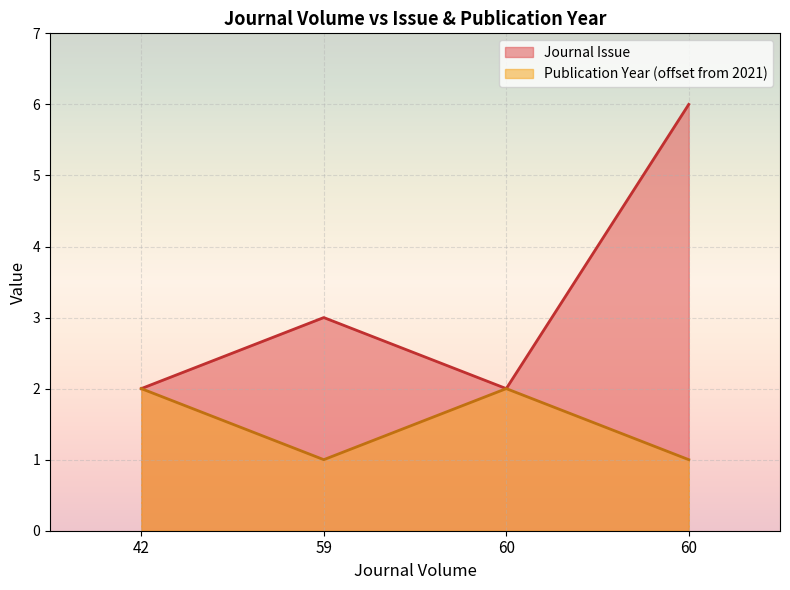

Which series has the largest total across all categories?

Journal Issue